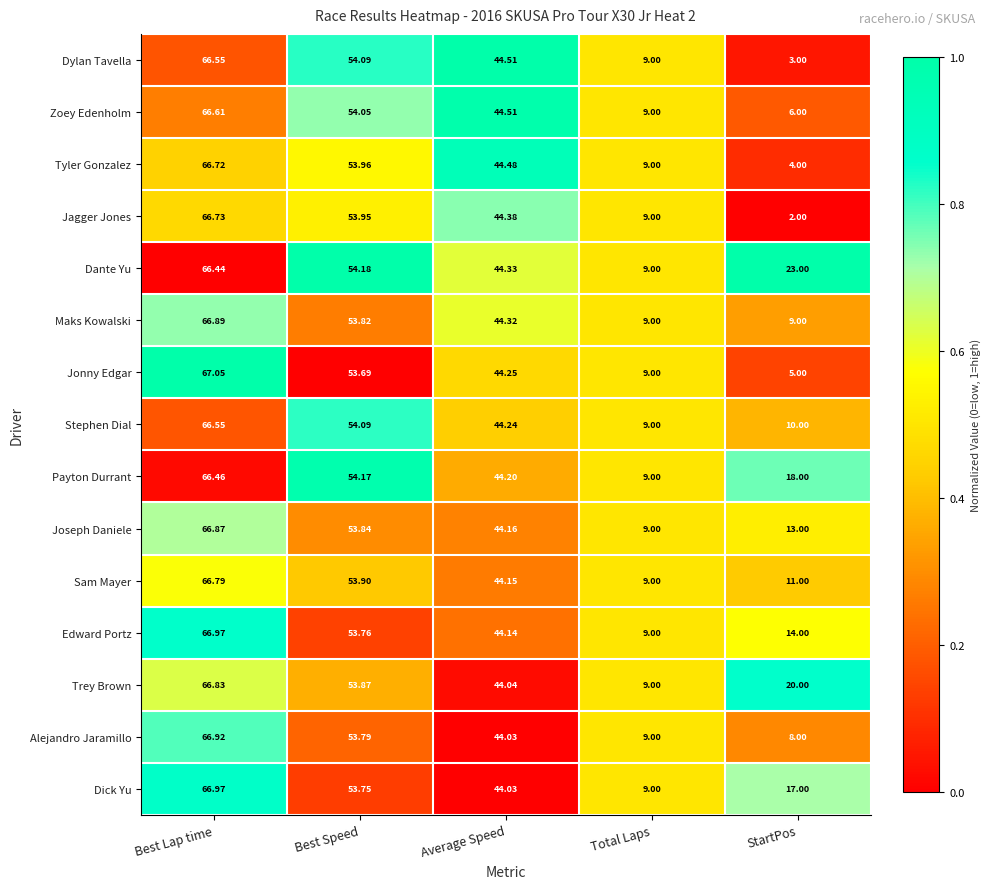

Between Best Lap time and StartPos, which series saw the biggest shift?

Jagger Jones